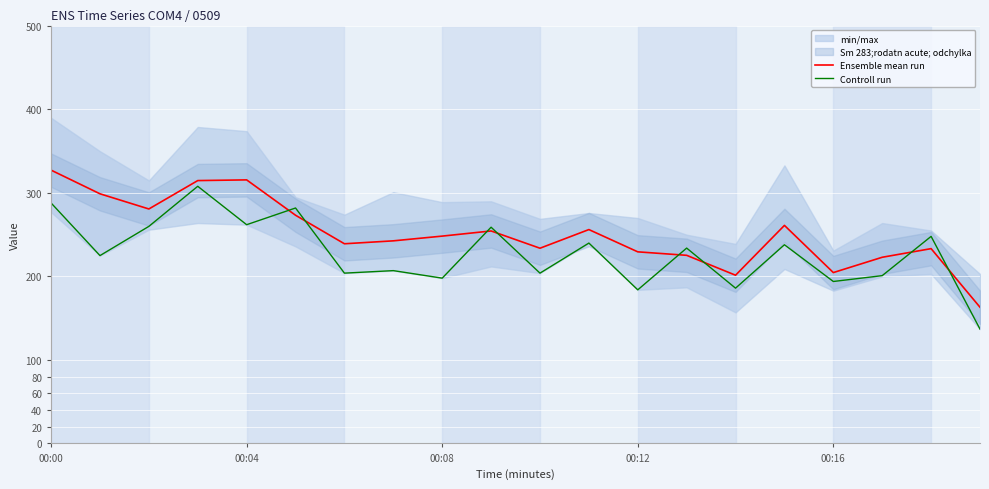

How many times do Controll run and Ensemble mean run cross each other?

8